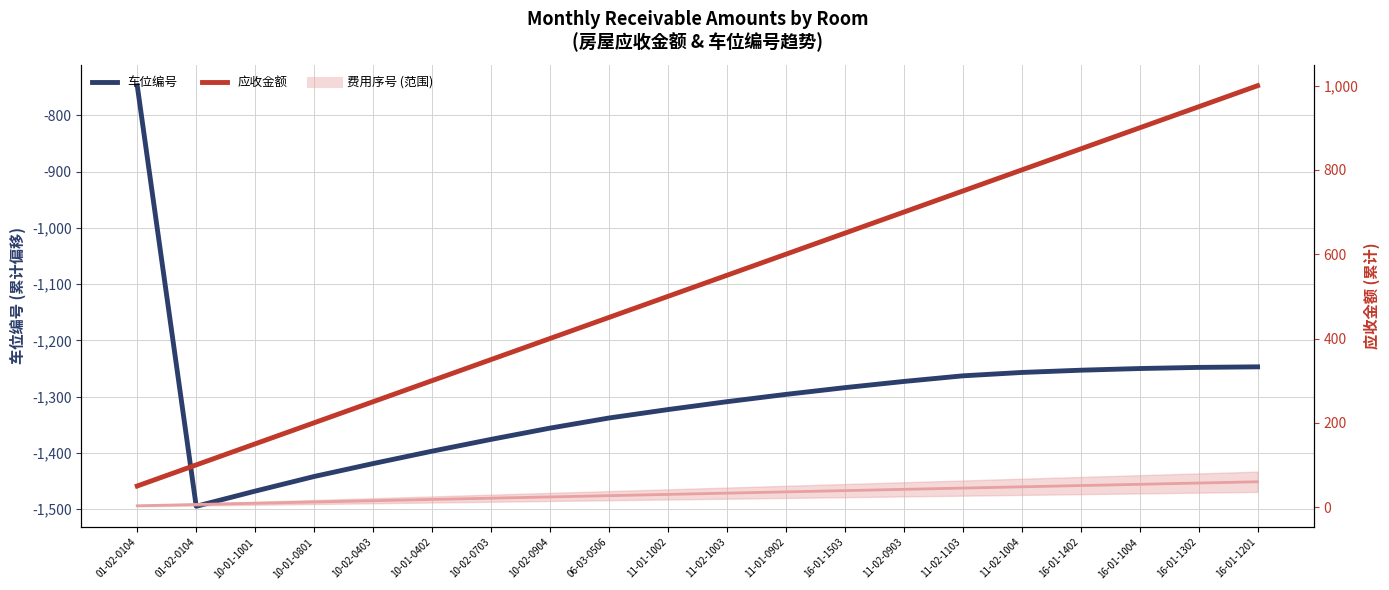

What is the difference between the maximum and minimum values in the 费用序号 (中线) series?

57